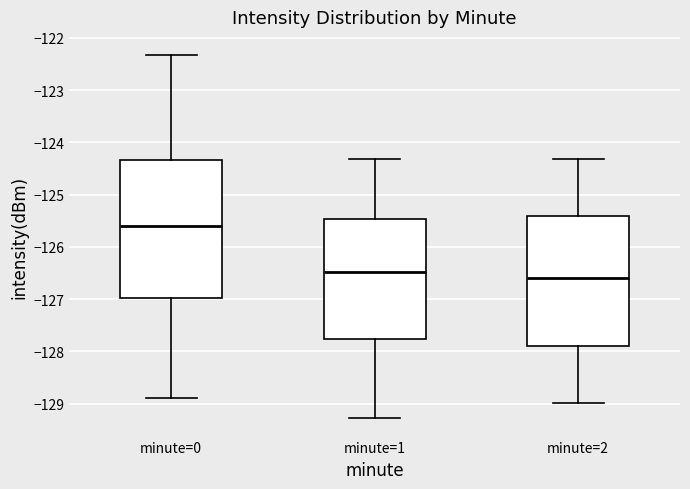

Reading left to right, transcribe this box plot: for each box, give where its median line is, the range the box spans, and where its two whiskers end, as read against the y-axis. The values are not printed on the chart, so give them approximately, as read against the axis.

minute=0: median -125.6, box -127.0 to -124.3, whiskers -128.9 to -122.3
minute=1: median -126.5, box -127.8 to -125.5, whiskers -129.3 to -124.3
minute=2: median -126.6, box -127.9 to -125.4, whiskers -129.0 to -124.3